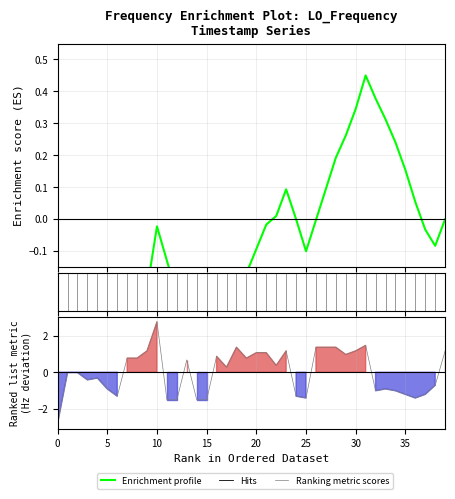

How many intersections are there between Enrichment profile and Ranking metric scores?

11